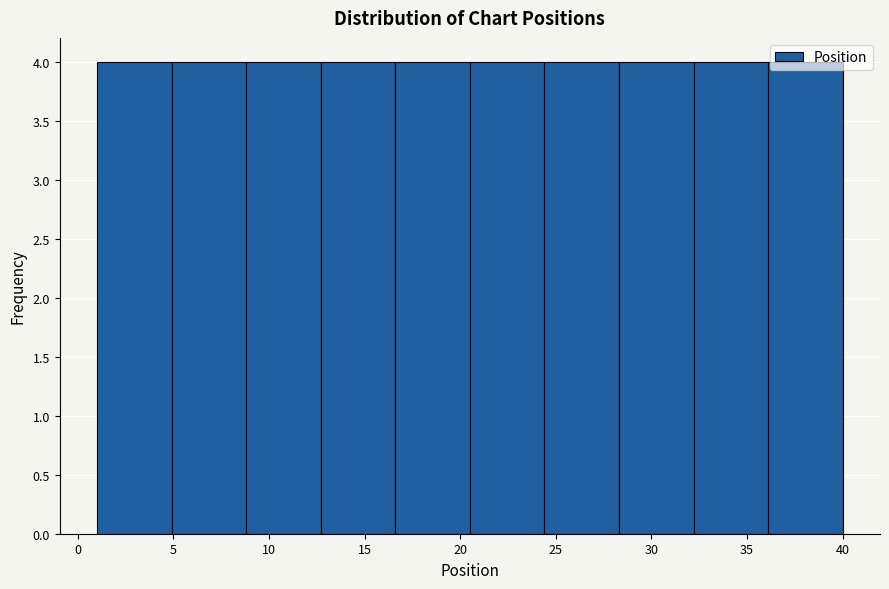

Reading left to right, transcribe this chart: for each bar, give the range it covers on the x-axis and its height. Neither the bar edges nor the heights are printed on the chart, so give them approximately, as read against the axes.

1.0 to 4.9: 4
4.9 to 8.8: 4
8.8 to 12.7: 4
12.7 to 16.6: 4
16.6 to 20.5: 4
20.5 to 24.4: 4
24.4 to 28.3: 4
28.3 to 32.2: 4
32.2 to 36.1: 4
36.1 to 40.0: 4